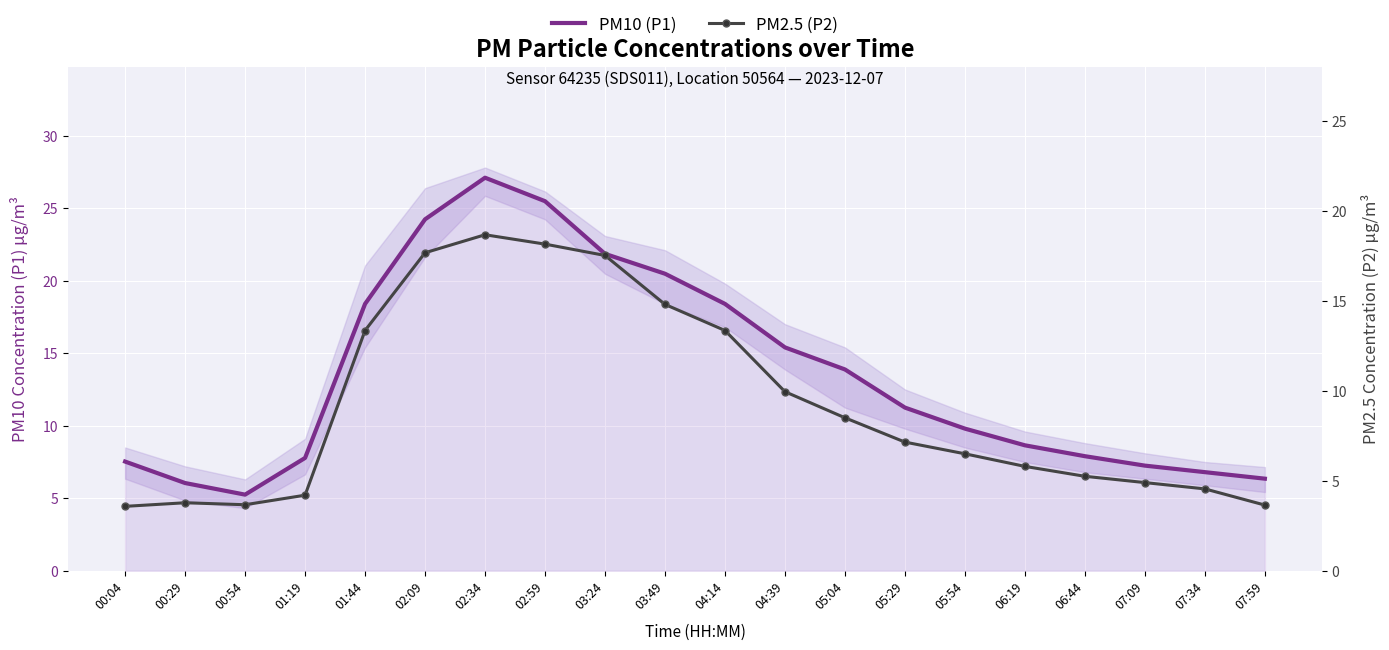

Which series has the largest total across all categories?

PM10 (P1)